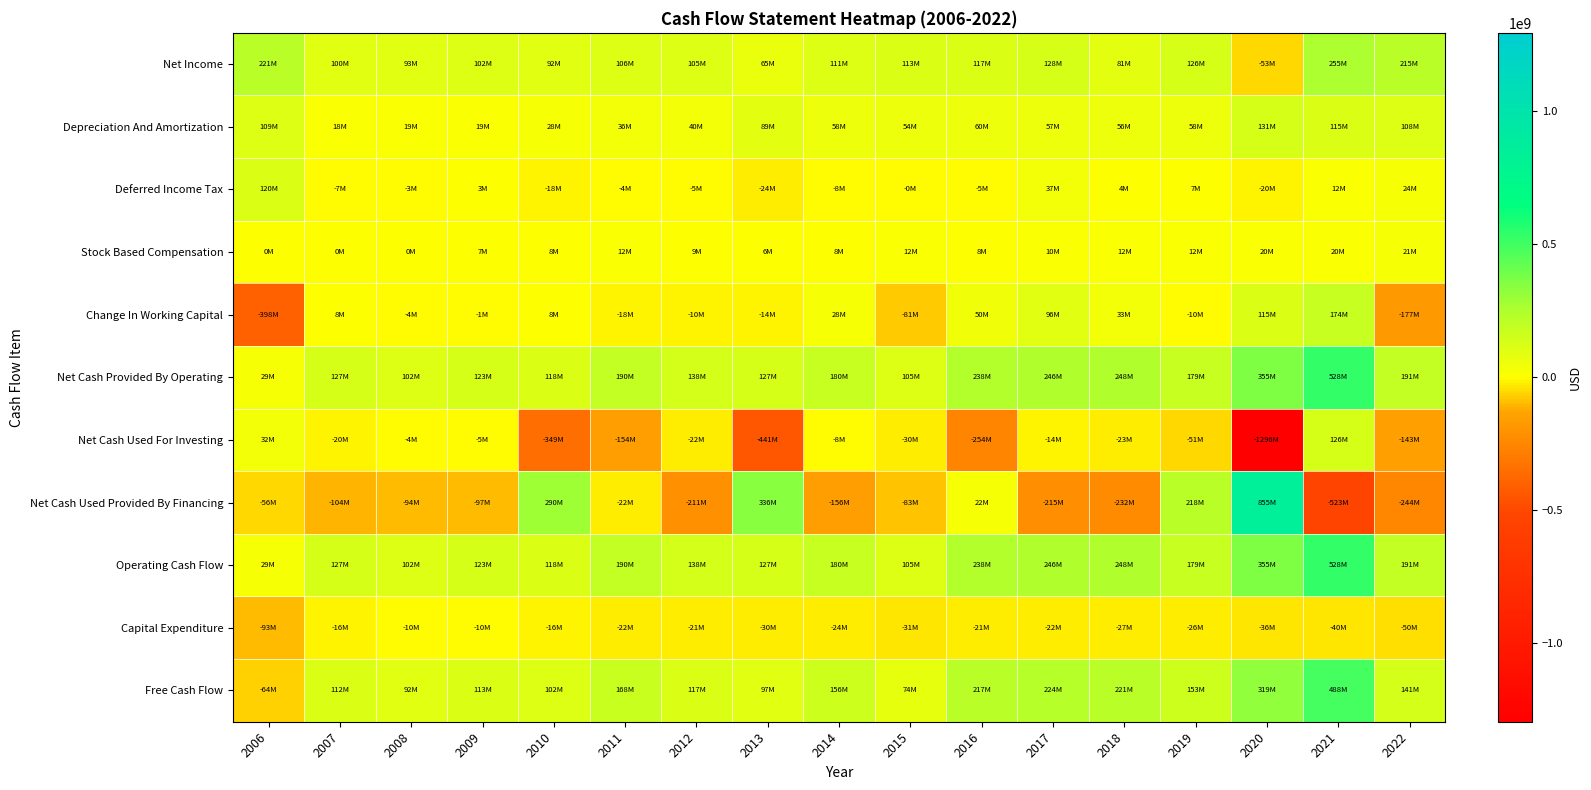

What is the difference between the highest and lowest values at 2022?

459400000